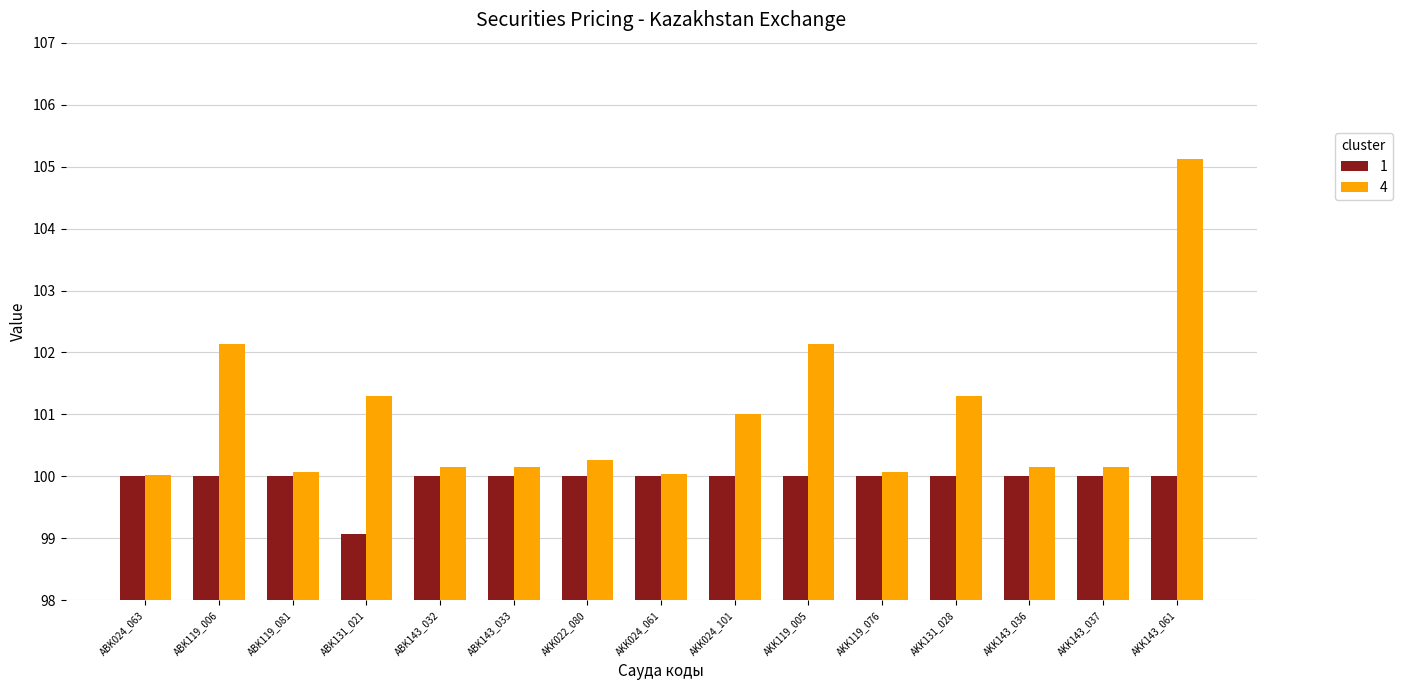

Which series has the widest spread of values?

4